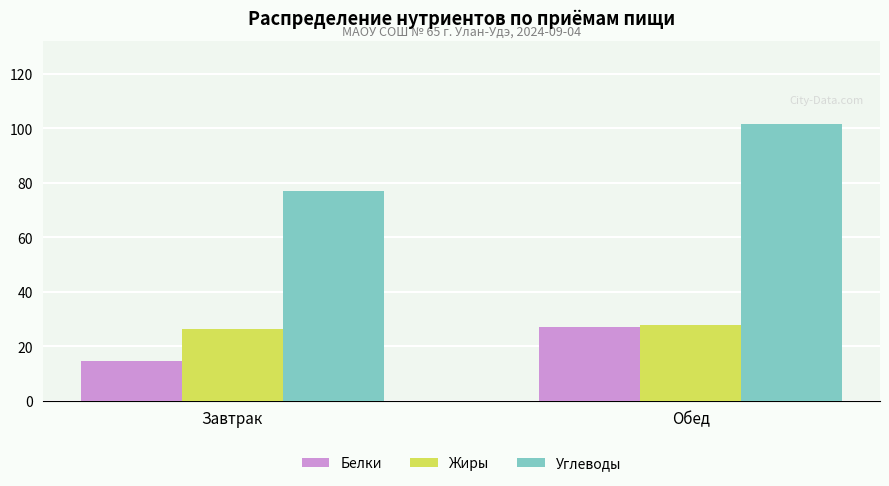

Read the Жиры value at Обед.

27.7